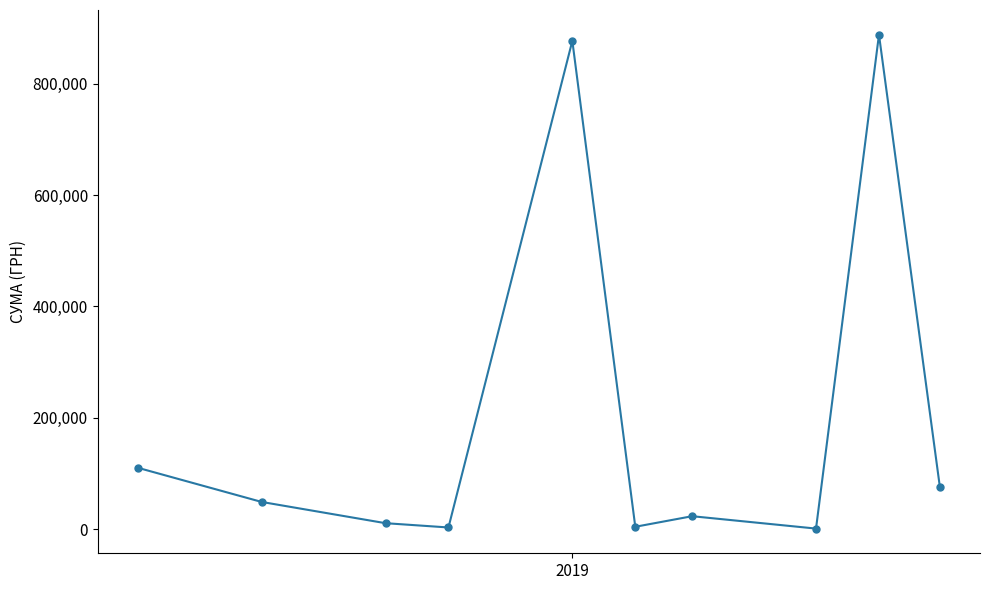

Is this an area chart (filled region under the line)?

No